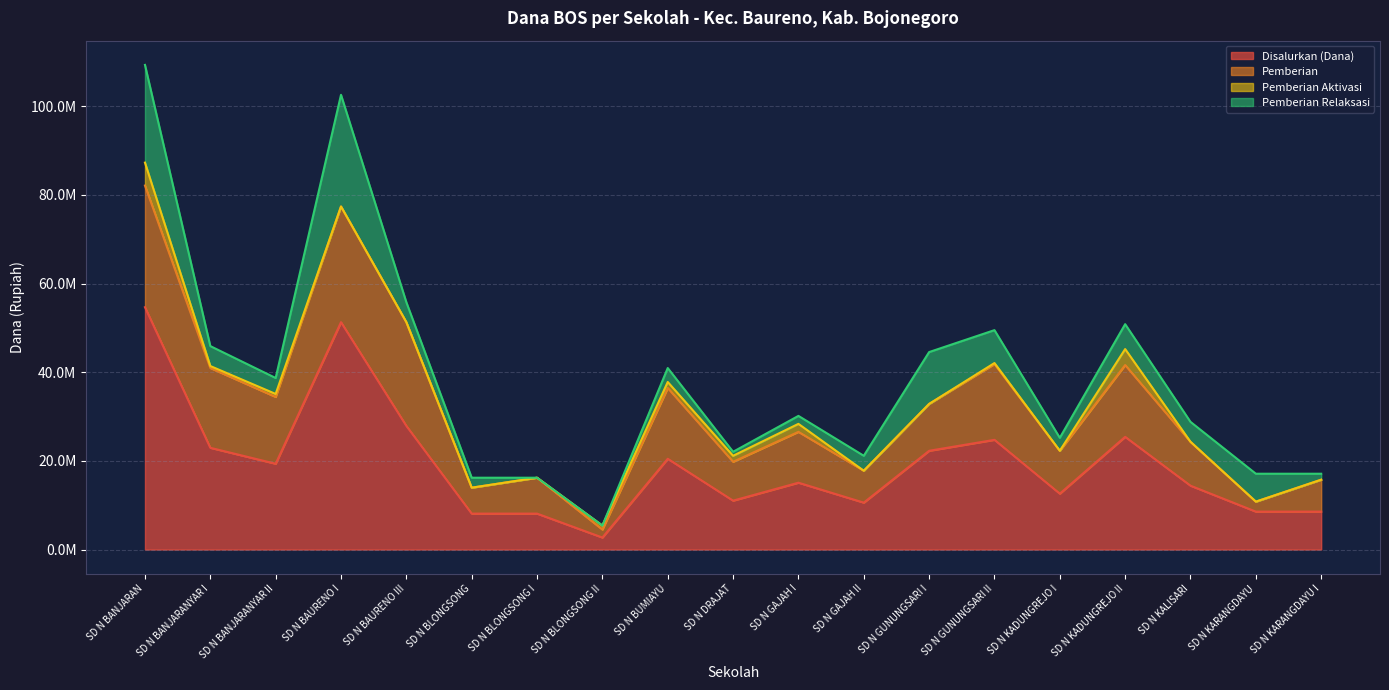

At which category does the chart reach its peak across all series?

SD N BANJARAN